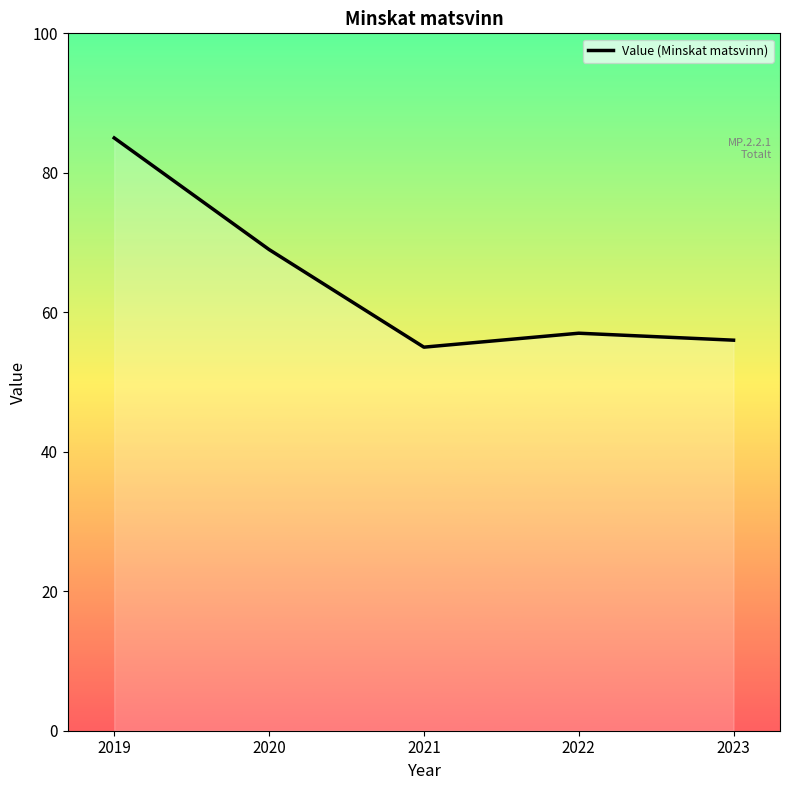

List the labels in order of value, smallest first.

2021, 2023, 2022, 2020, 2019